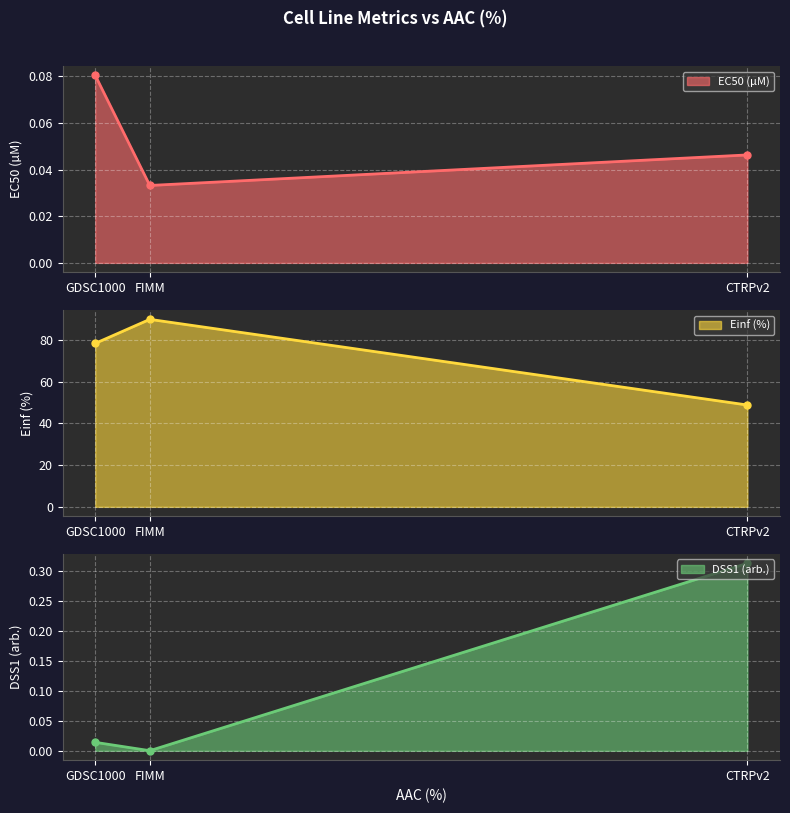

What is the approximate value of Einf (%) at FIMM?

89.8